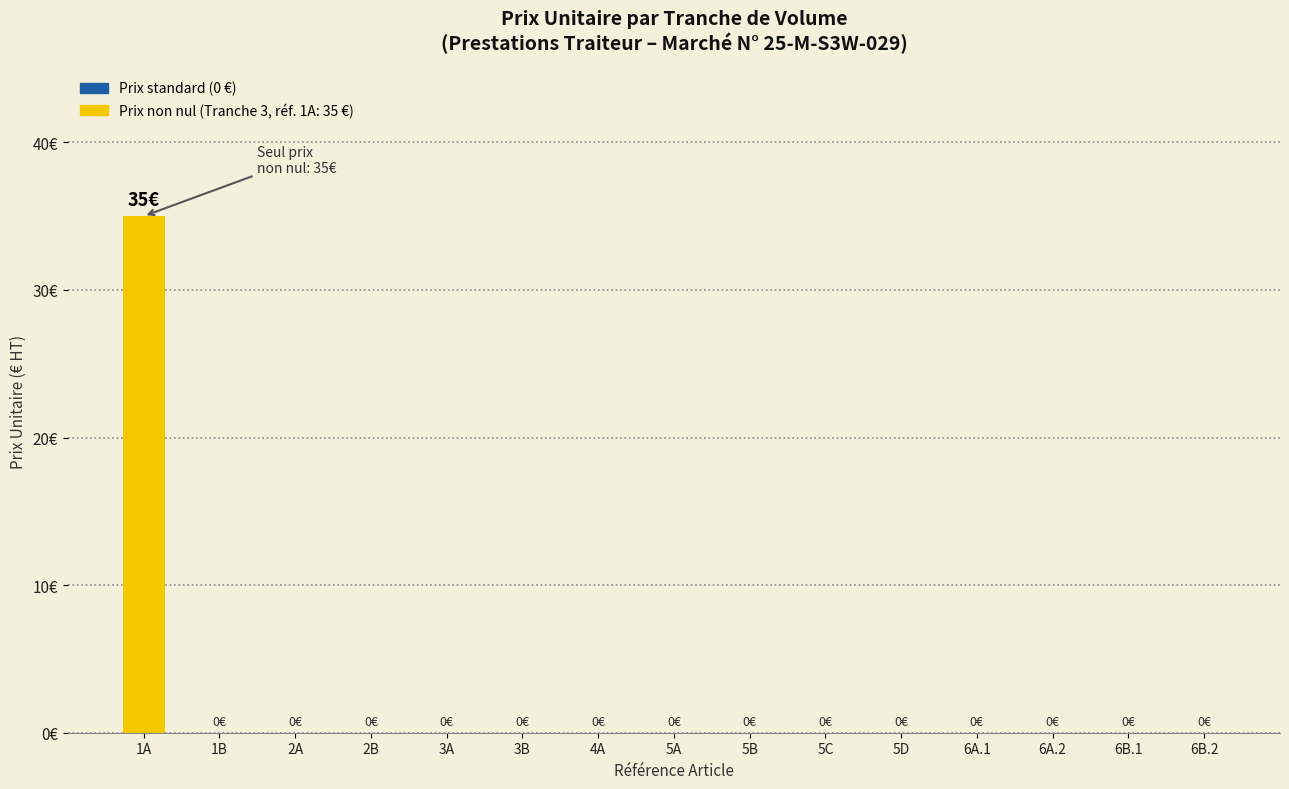

List the labels in order of value, smallest first.

1B, 2A, 2B, 3A, 3B, 4A, 5A, 5B, 5C, 5D, 6A.1, 6A.2, 6B.1, 6B.2, 1A